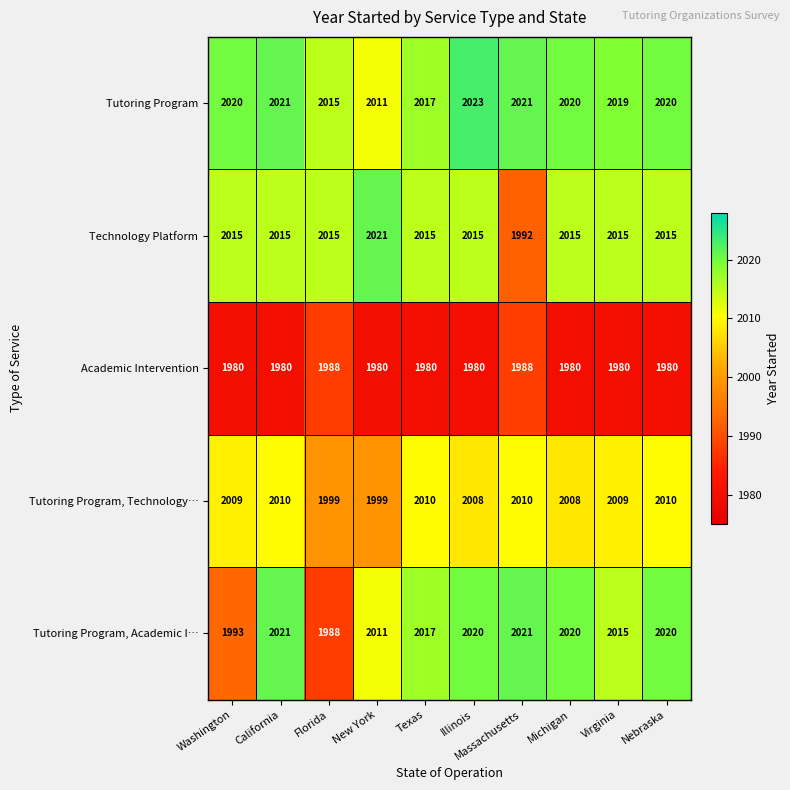

Which series has the widest spread of values?

Tutoring Program, Academic I…